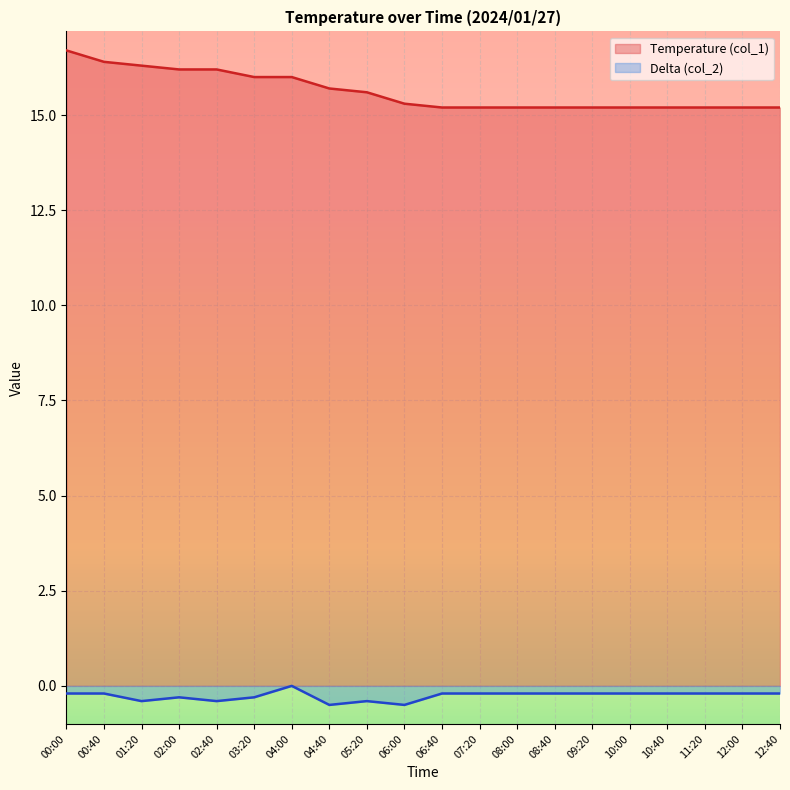

Where is the first local maximum for Delta (col_2)?

02:00